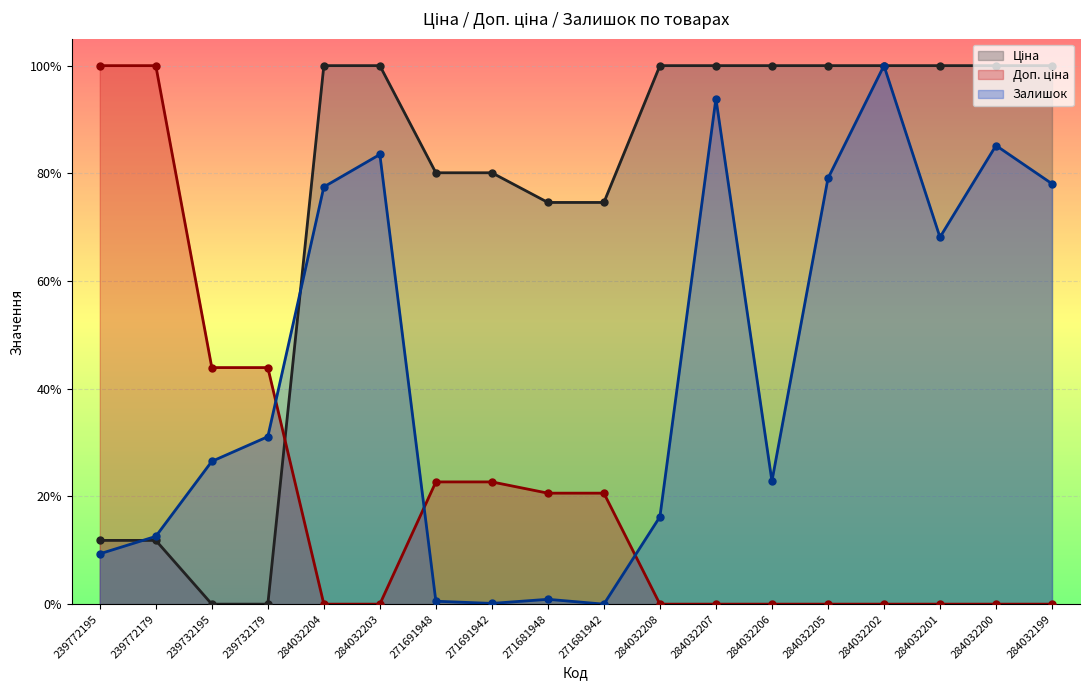

Rank the series at 271681948 from highest to lowest value.

Ціна, Доп. ціна, Залишок